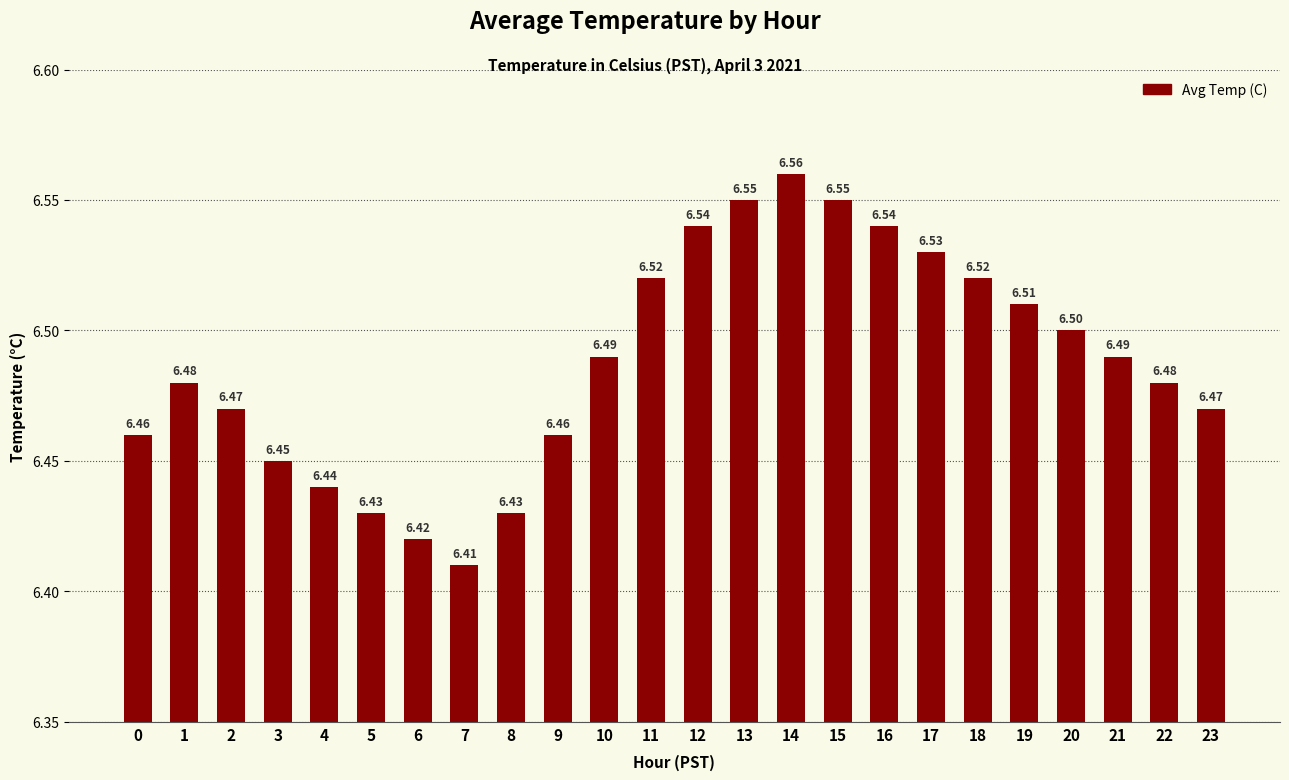

What is the sum of all values?

155.7